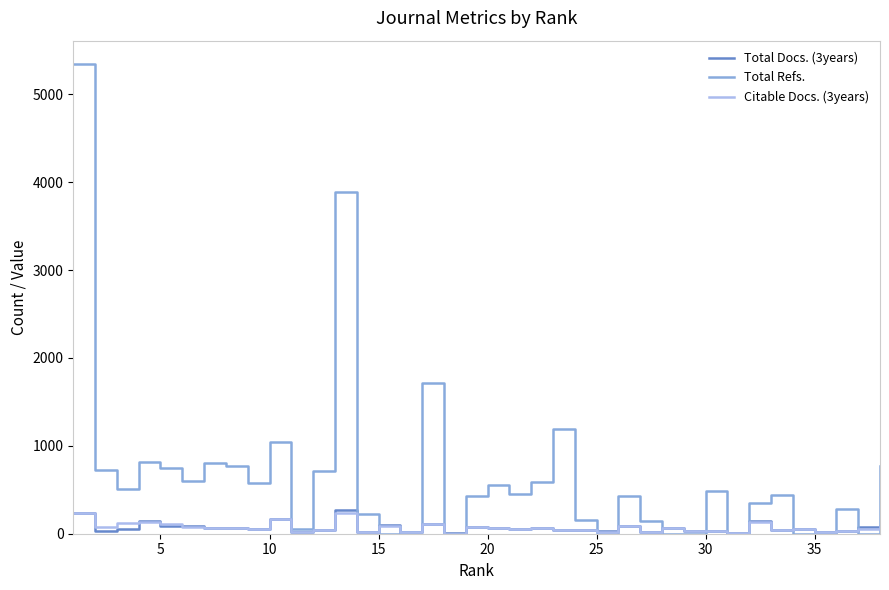

Which series has the largest range (max minus min)?

Total Refs.